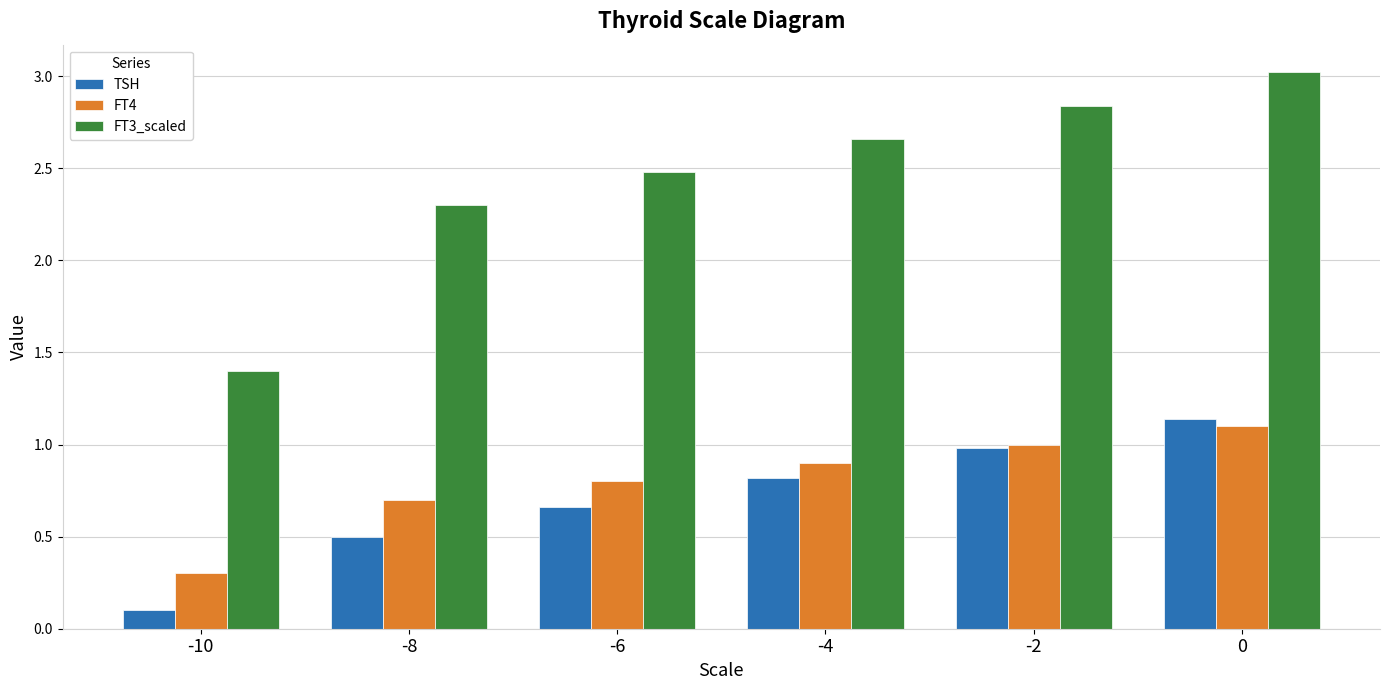

Which series changed the most between -8 and -2?

FT3_scaled